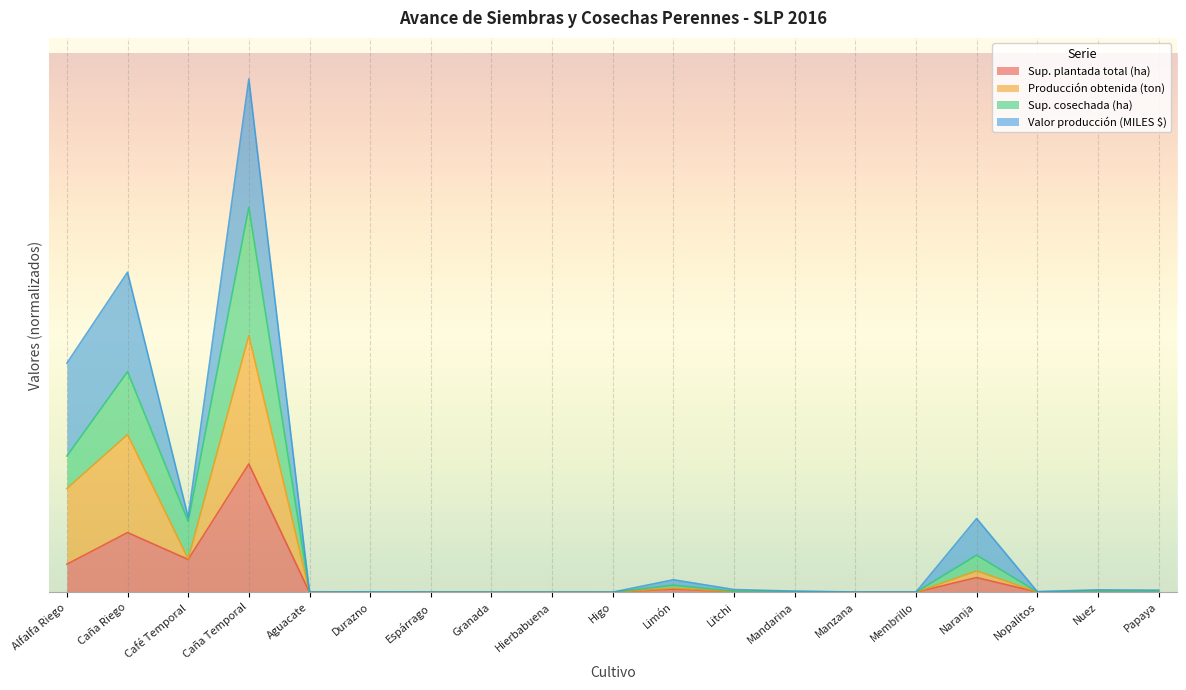

Between Durazno and Higo, which series saw the biggest shift?

Producción obtenida (ton)